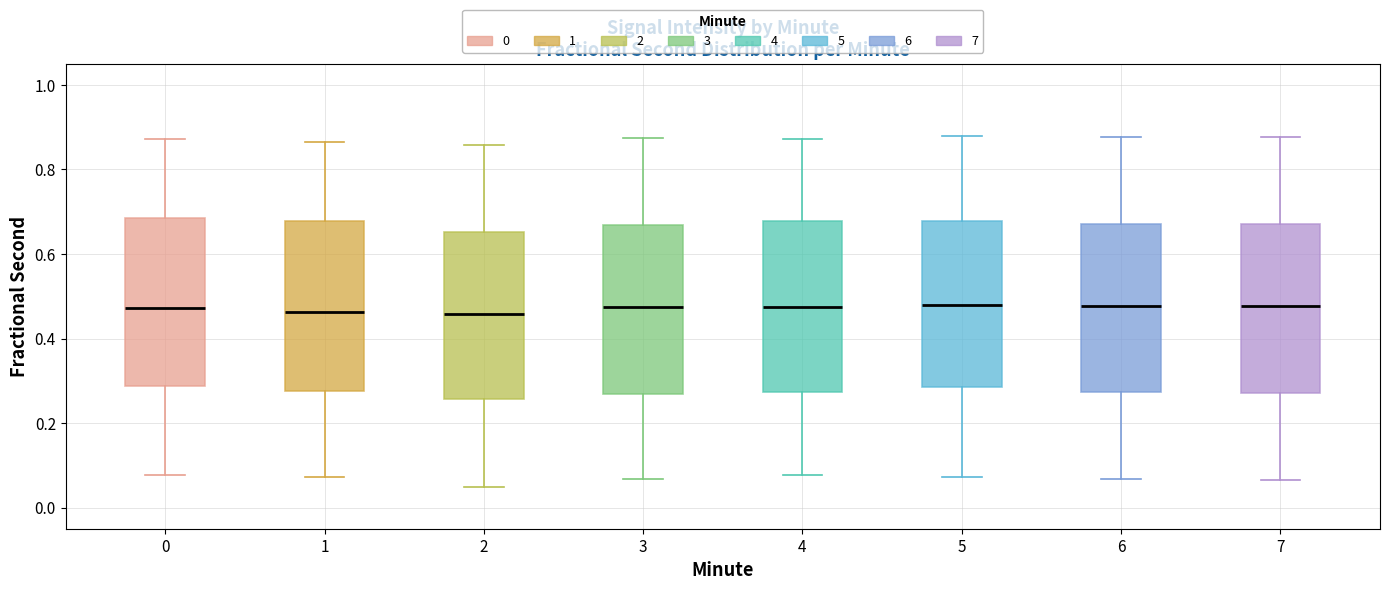

Reading left to right, read every box against the y-axis: the position of its median line, the range the box covers, and the ends of its whiskers. The values are not printed on the chart, so give them approximately, as read against the axis.

0: median 0.48, box 0.28 to 0.68, whiskers 0.08 to 0.88
1: median 0.46, box 0.28 to 0.68, whiskers 0.08 to 0.86
2: median 0.46, box 0.26 to 0.66, whiskers 0.04 to 0.86
3: median 0.48, box 0.26 to 0.66, whiskers 0.06 to 0.88
4: median 0.48, box 0.28 to 0.68, whiskers 0.08 to 0.88
5: median 0.48, box 0.28 to 0.68, whiskers 0.08 to 0.88
6: median 0.48, box 0.28 to 0.68, whiskers 0.06 to 0.88
7: median 0.48, box 0.28 to 0.66, whiskers 0.06 to 0.88